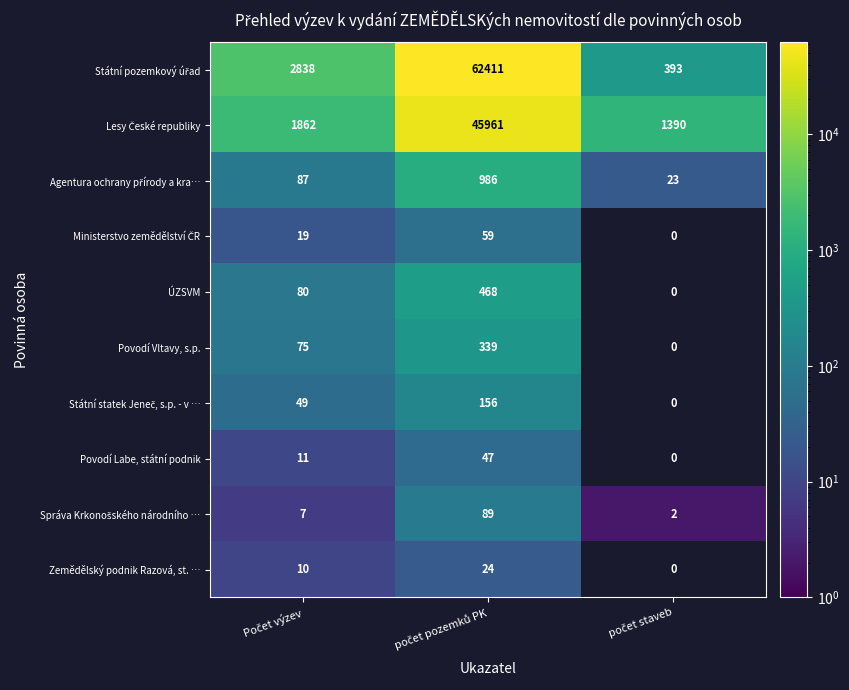

At počet pozemků PK, list the series in order from largest to smallest.

Státní pozemkový úřad, Lesy České republiky, Agentura ochrany přírody a kra…, ÚZSVM, Povodí Vltavy, s.p., Státní statek Jeneč, s.p. - v …, Správa Krkonošského národního …, Ministerstvo zemědělství ČR, Povodí Labe, státní podnik, Zemědělský podnik Razová, st. …